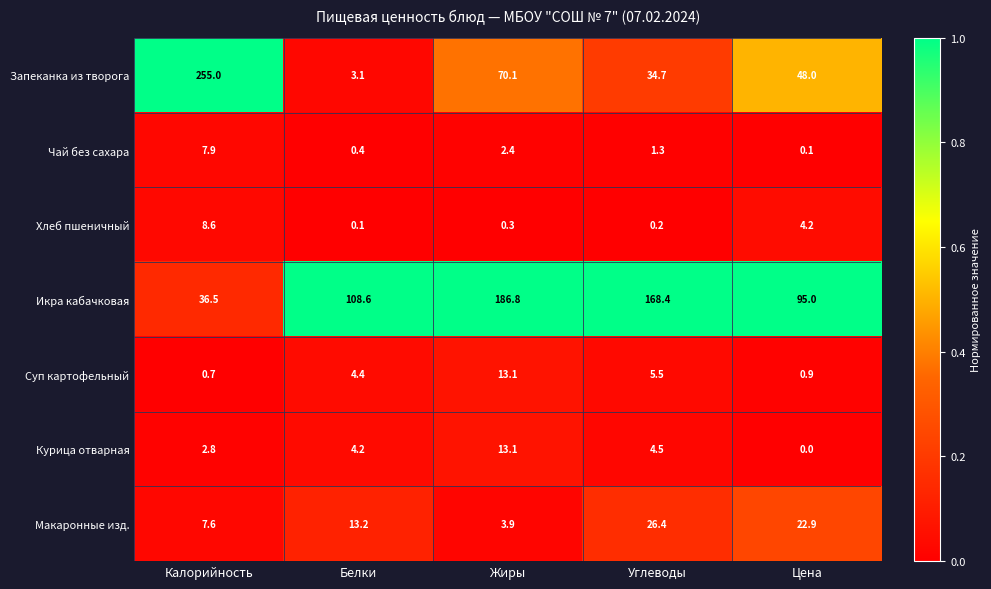

What is the difference between the second highest and minimum values in the Запеканка из творога series?

67.0